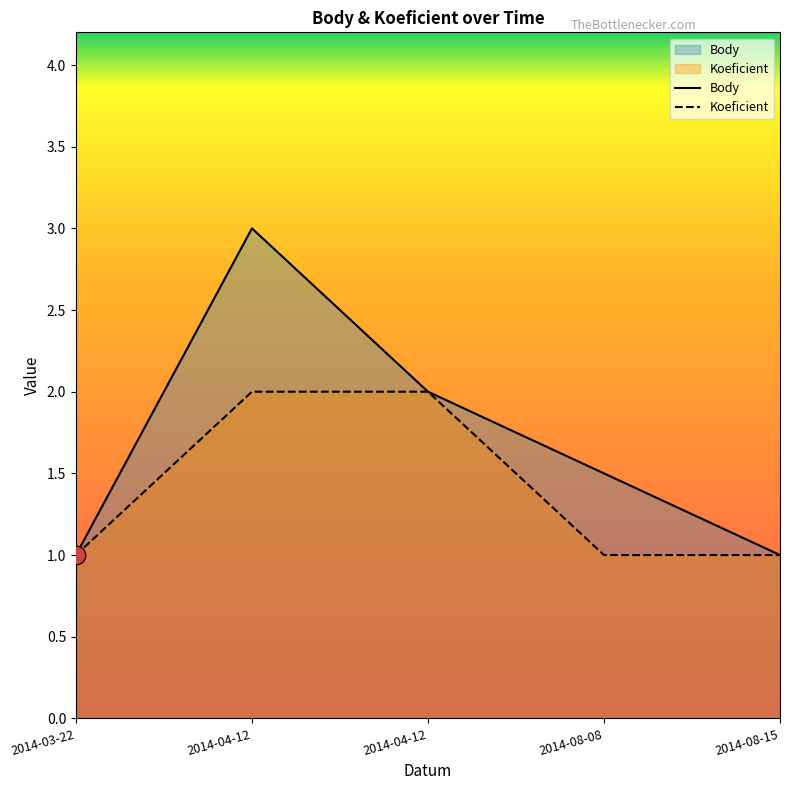

Which series contains the highest Y value?

Body